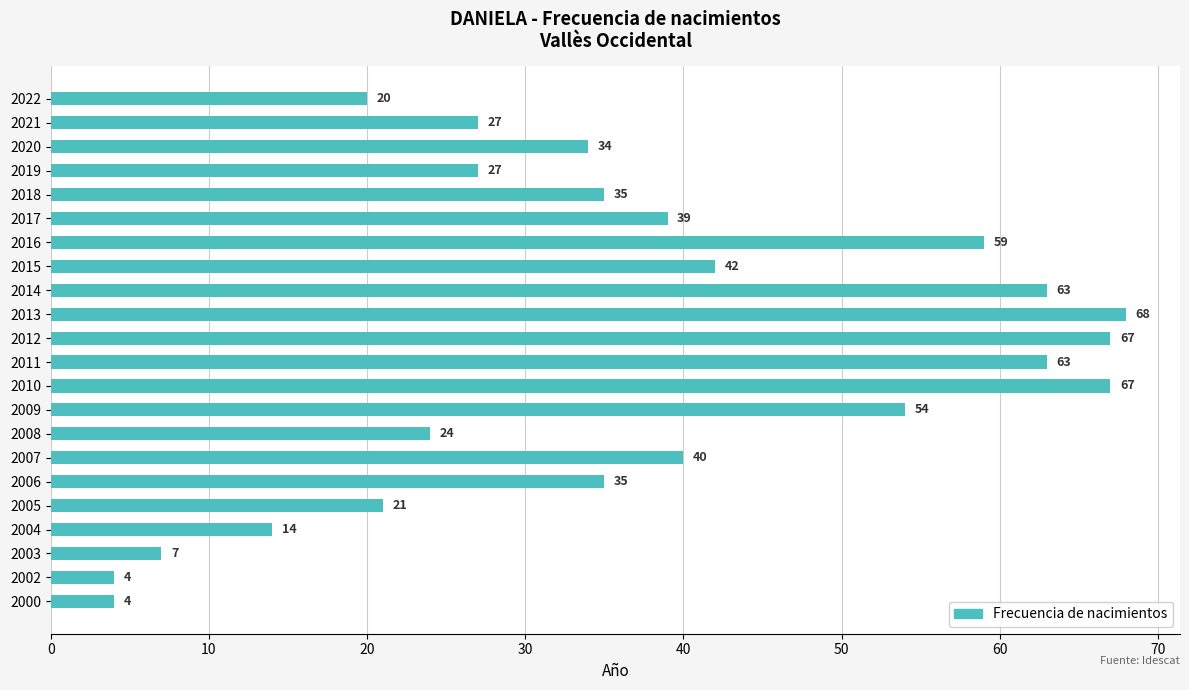

What is the difference between the maximum and second lowest values?

64